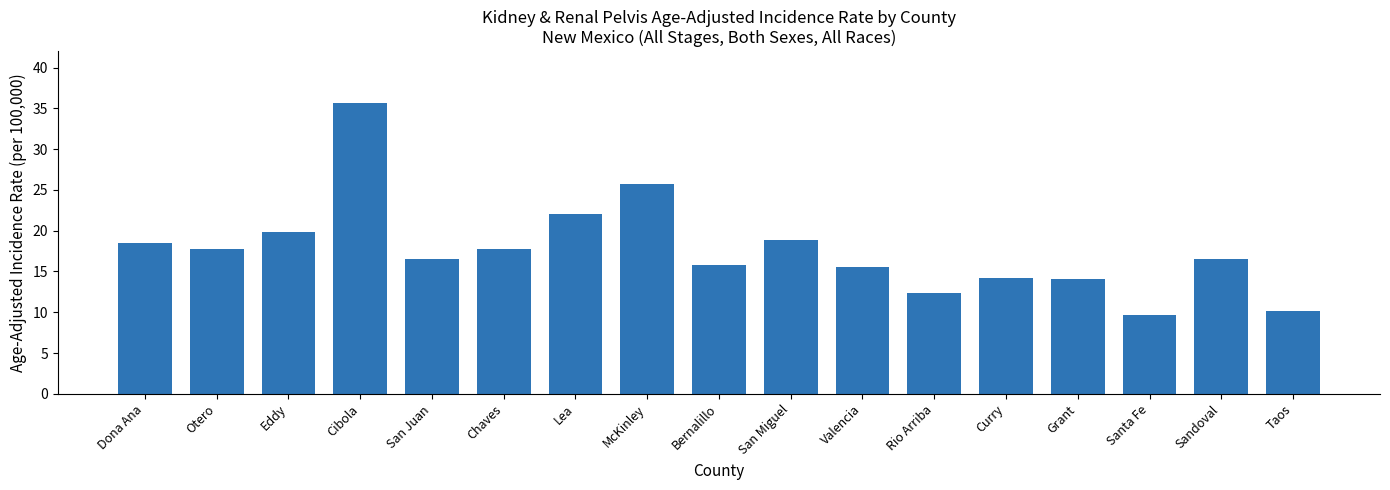

What is the label of the 15th bar from the right?

Eddy